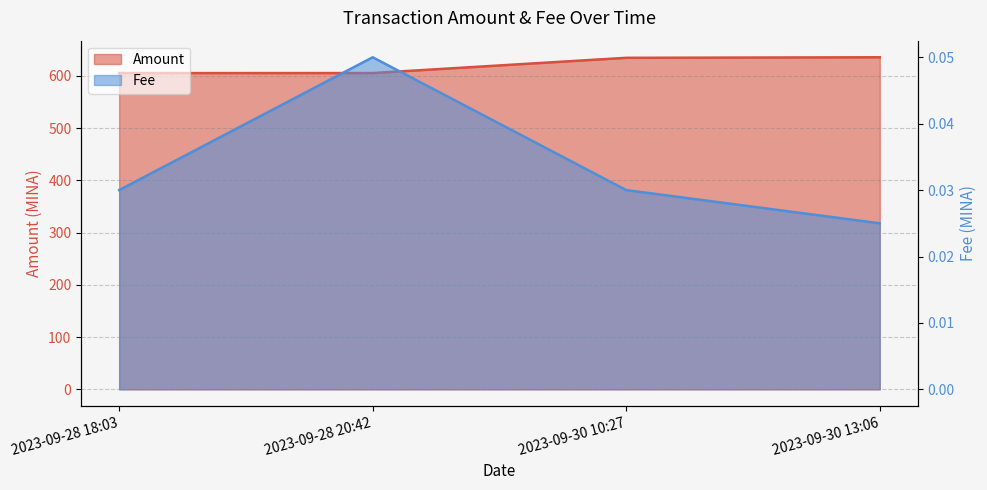

Between 2023-09-28 18:03 and 2023-09-30 10:27, which series saw the biggest shift?

Amount